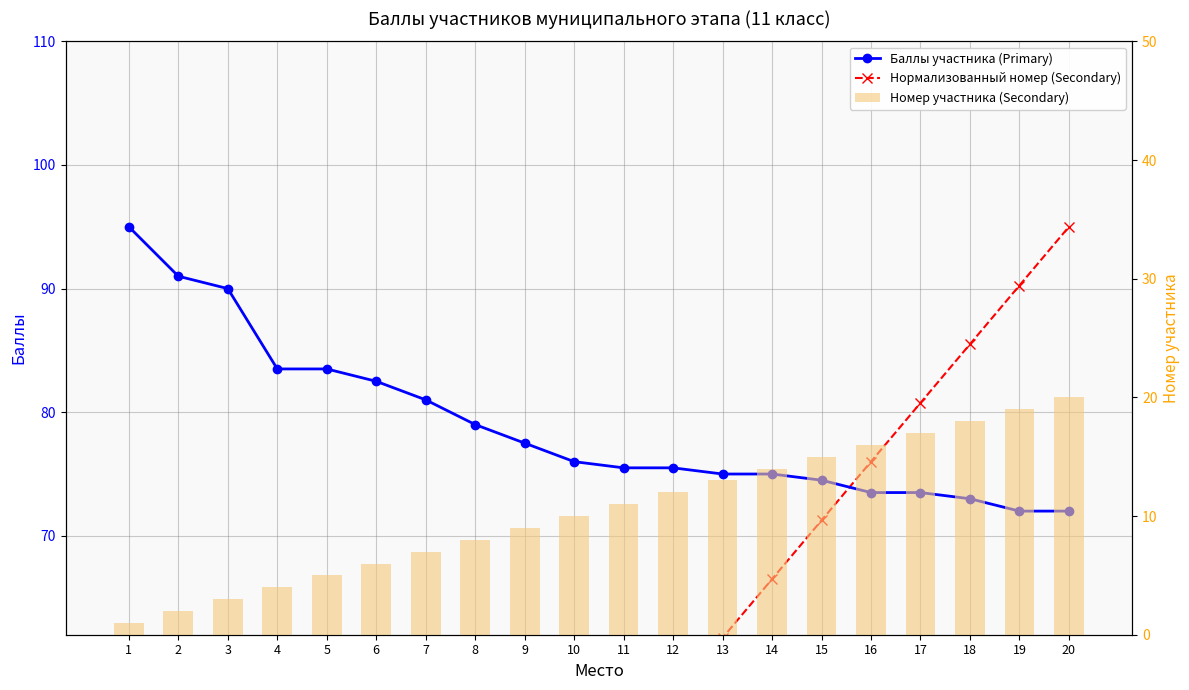

Reading right to left, extract all data points from this chart.

Баллы участника (Primary): 20=72.0	19=72.0	18=73.0	17=73.5	16=73.5	15=74.5	14=75.0	13=75.0	12=75.5	11=75.5	10=76.0	9=77.5	8=79.0	7=81.0	6=82.5	5=83.5	4=83.5	3=90.0	2=91.0	1=95.0
Нормализованный номер (Secondary): 20=95.0	19=90.2	18=85.5	17=80.8	16=76.0	15=71.2	14=66.5	13=61.8	12=57.0	11=52.2	10=47.5	9=42.8	8=38.0	7=33.2	6=28.5	5=23.8	4=19.0	3=14.2	2=9.5	1=4.8
Номер участника (Secondary): 20=20.0	19=19.0	18=18.0	17=17.0	16=16.0	15=15.0	14=14.0	13=13.0	12=12.0	11=11.0	10=10.0	9=9.0	8=8.0	7=7.0	6=6.0	5=5.0	4=4.0	3=3.0	2=2.0	1=1.0